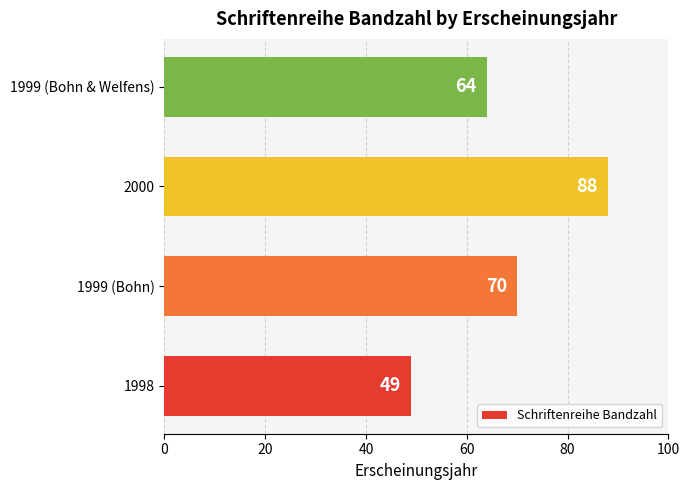

Which category has the highest value across all series?

2000